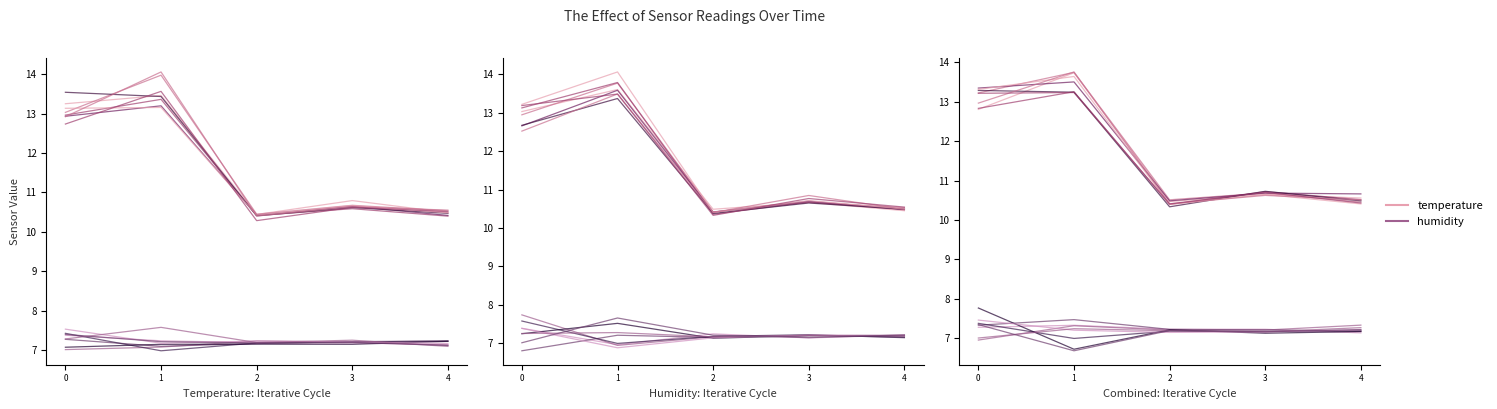

At which category does humidity reach its first local peak?

1